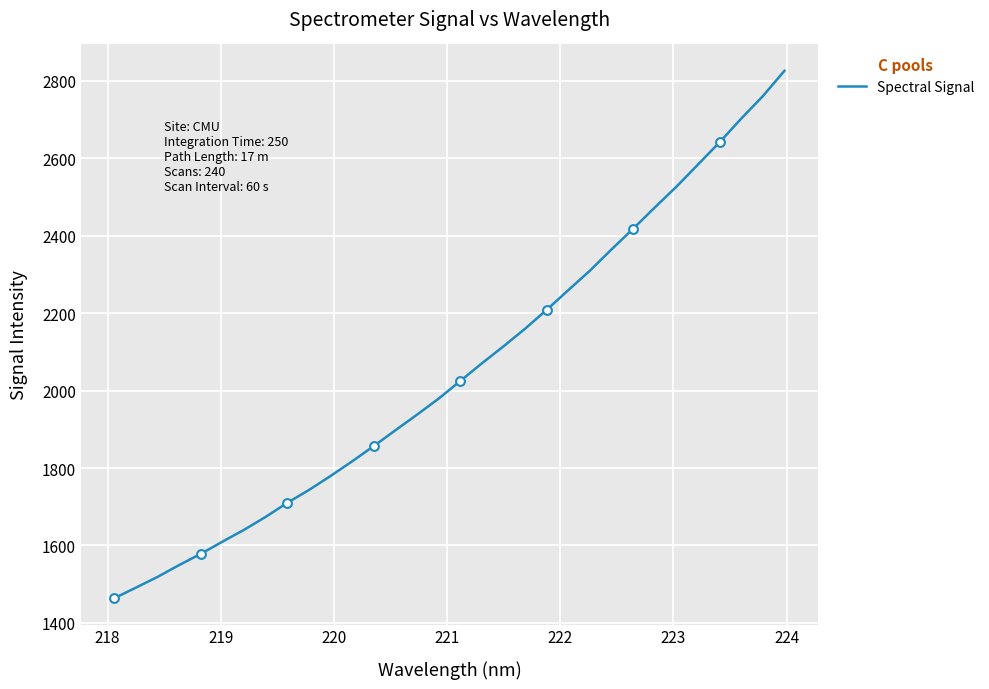

What is the difference between the maximum and minimum values?

1362.0